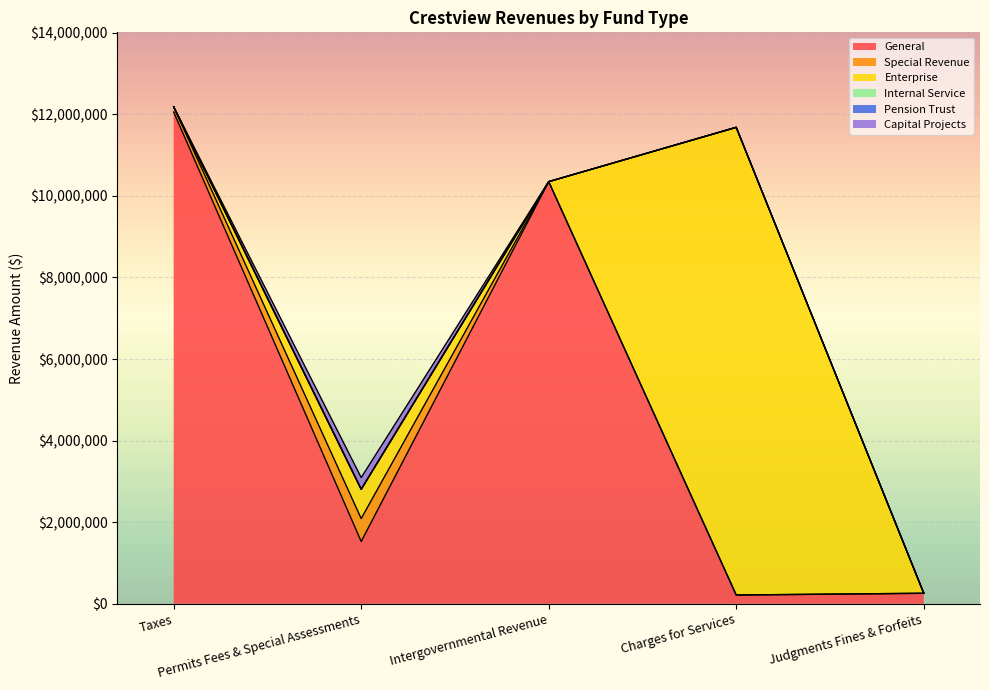

What is the greatest value displayed?

12057025